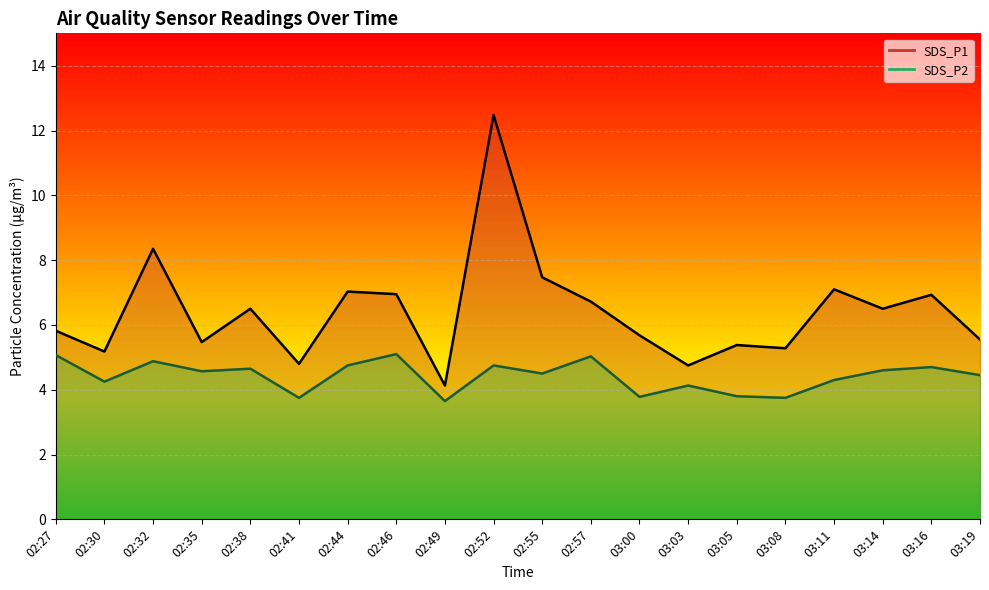

At which category does SDS_P2 reach its first local valley?

02:30